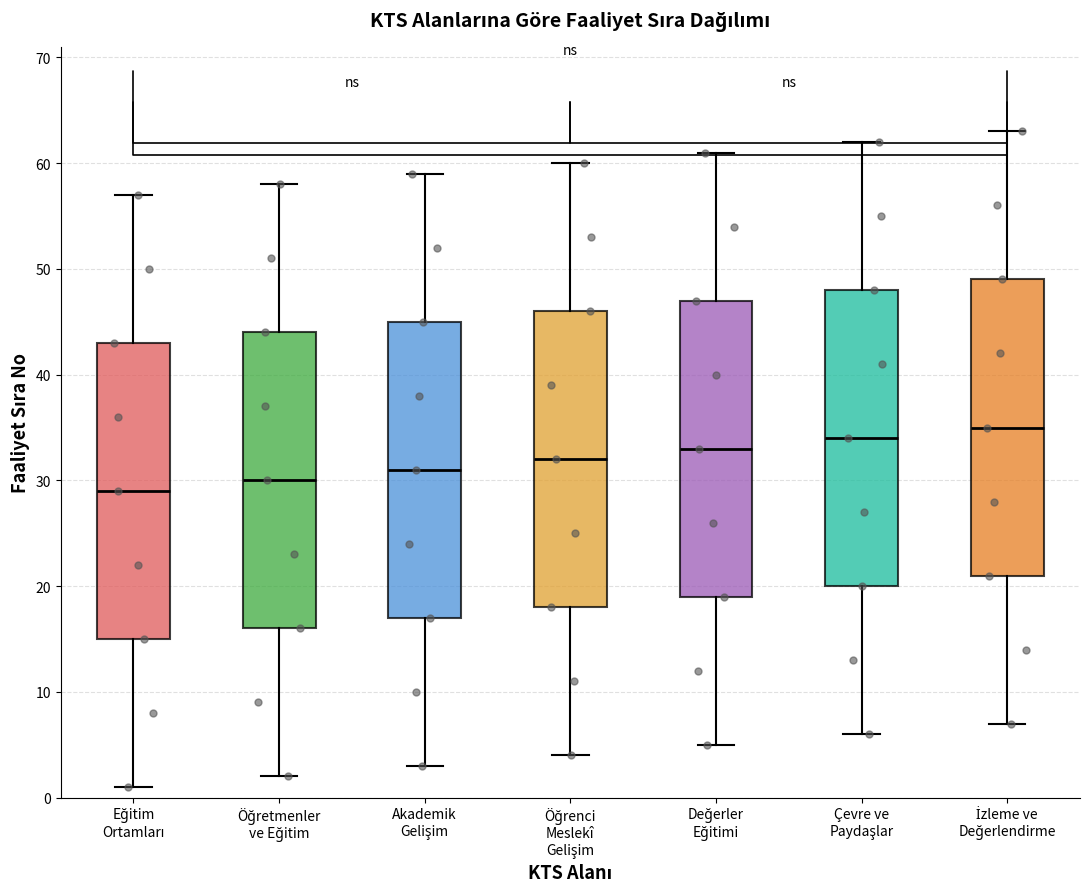

Reading left to right, transcribe this box plot: for each box, give where its median line is, the range the box spans, and where its two whiskers end, as read against the y-axis. The values are not printed on the chart, so give them approximately, as read against the axis.

Eğitim Ortamları: median 29, box 15 to 43, whiskers 1 to 57
Öğretmenler ve Eğitim: median 30, box 16 to 44, whiskers 2 to 58
Akademik Gelişim: median 31, box 17 to 45, whiskers 3 to 59
Öğrenci Meslekî Gelişim: median 32, box 18 to 46, whiskers 4 to 60
Değerler Eğitimi: median 33, box 19 to 47, whiskers 5 to 61
Çevre ve Paydaşlar: median 34, box 20 to 48, whiskers 6 to 62
İzleme ve Değerlendirme: median 35, box 21 to 49, whiskers 7 to 63